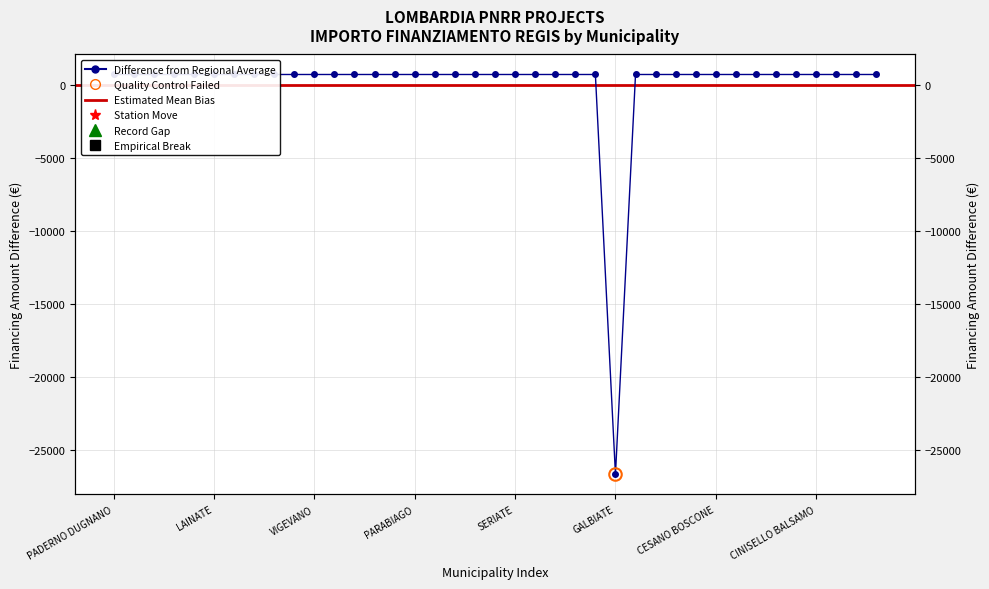

Count the number of categories in the chart.

39